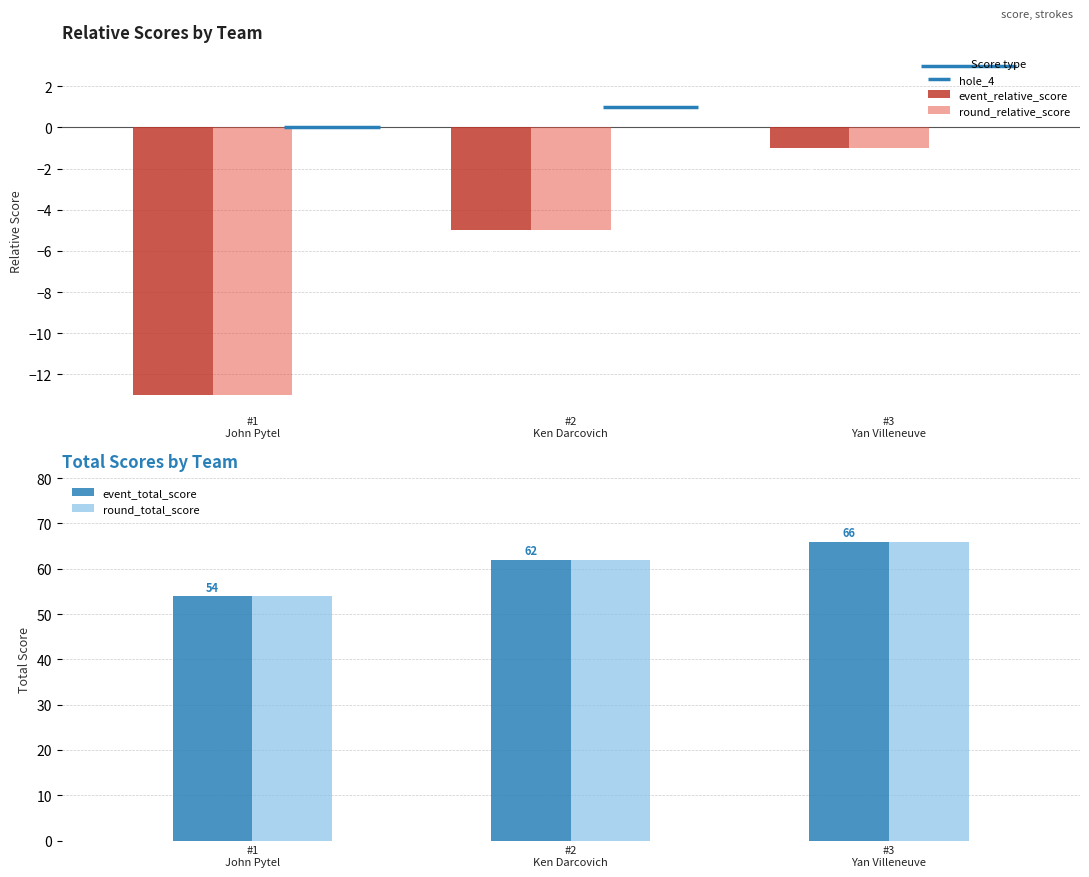

Are the bars grouped side by side (vs. stacked)?

Yes